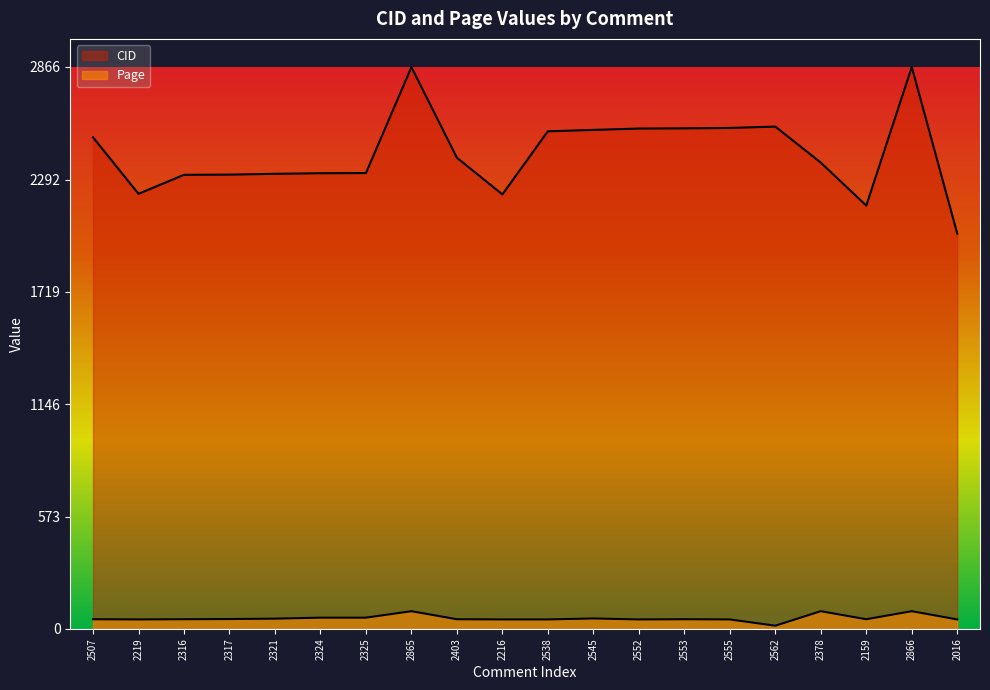

Count the number of categories in the chart.

20